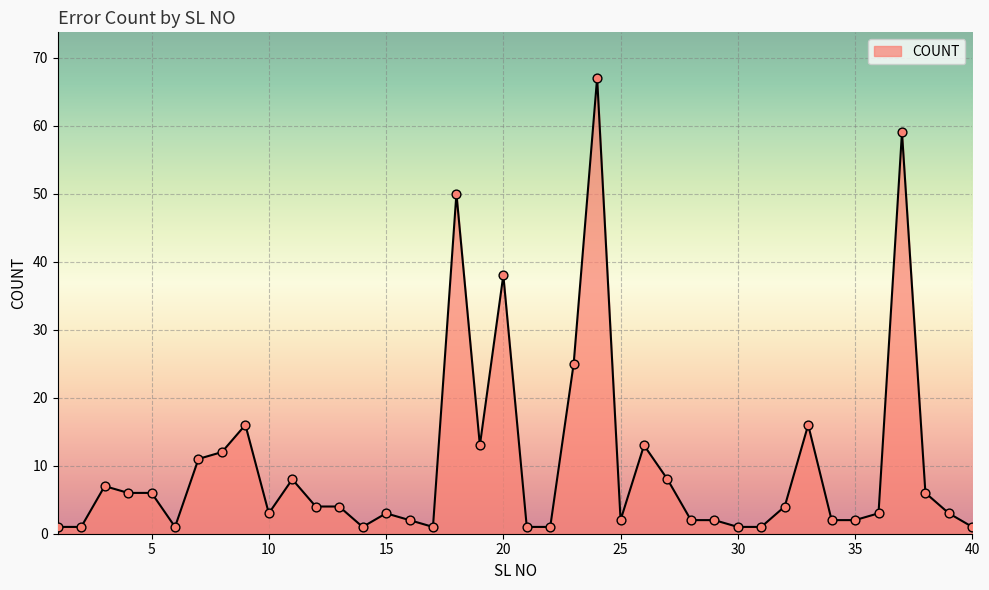

What is the maximum value shown in the chart?

67